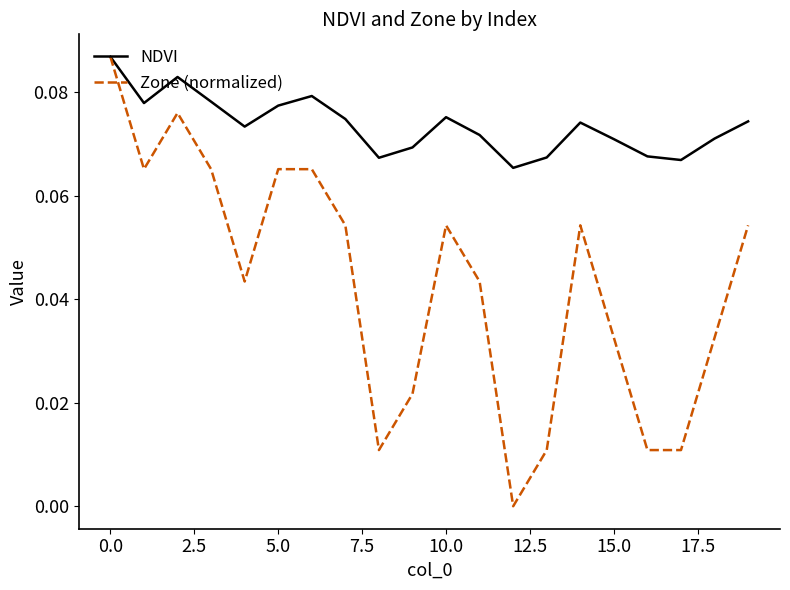

Which series has the largest total across all categories?

NDVI